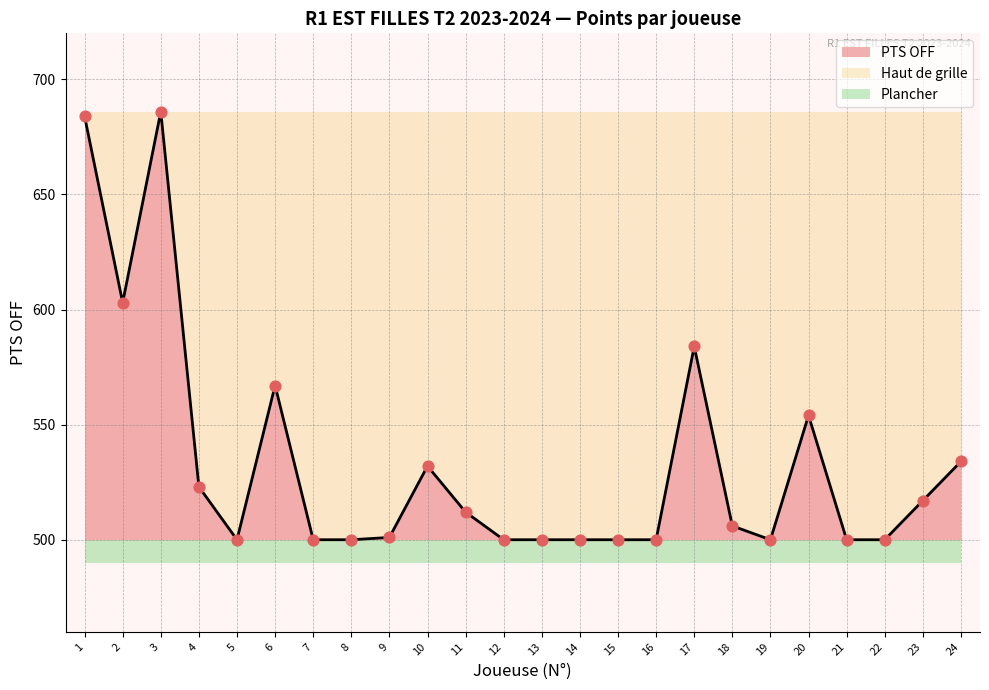

What is the maximum value for PTS OFF?

686